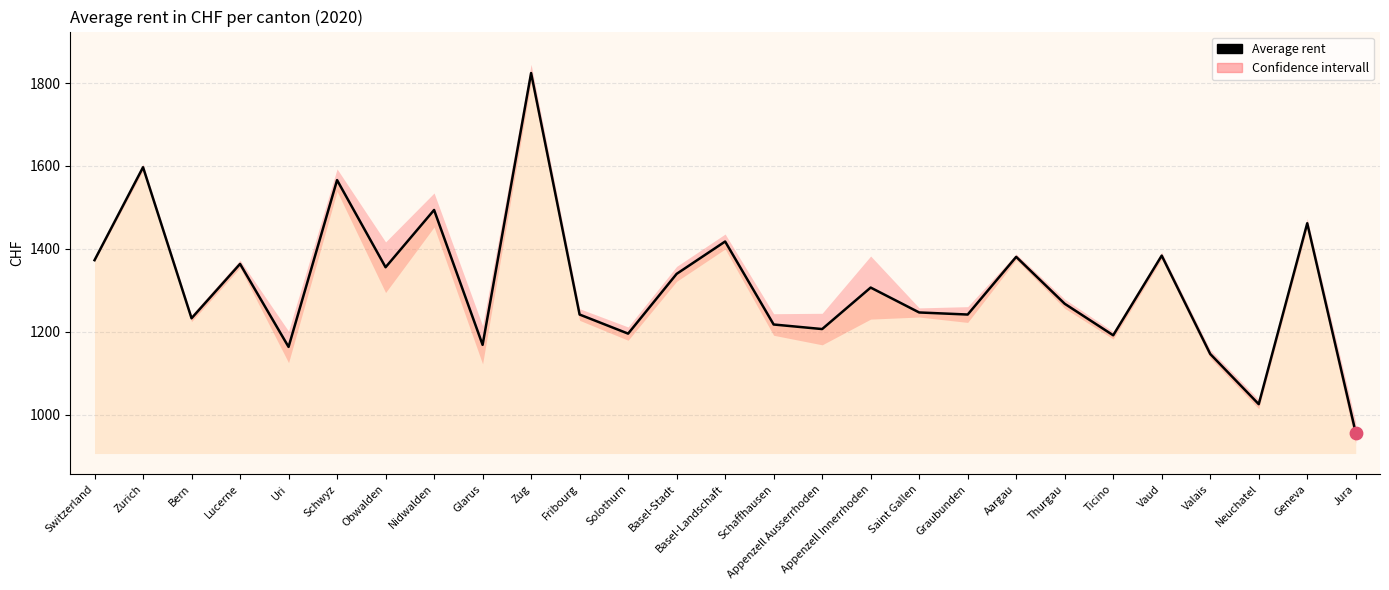

What is the change in value from Zug to Neuchatel?

-798